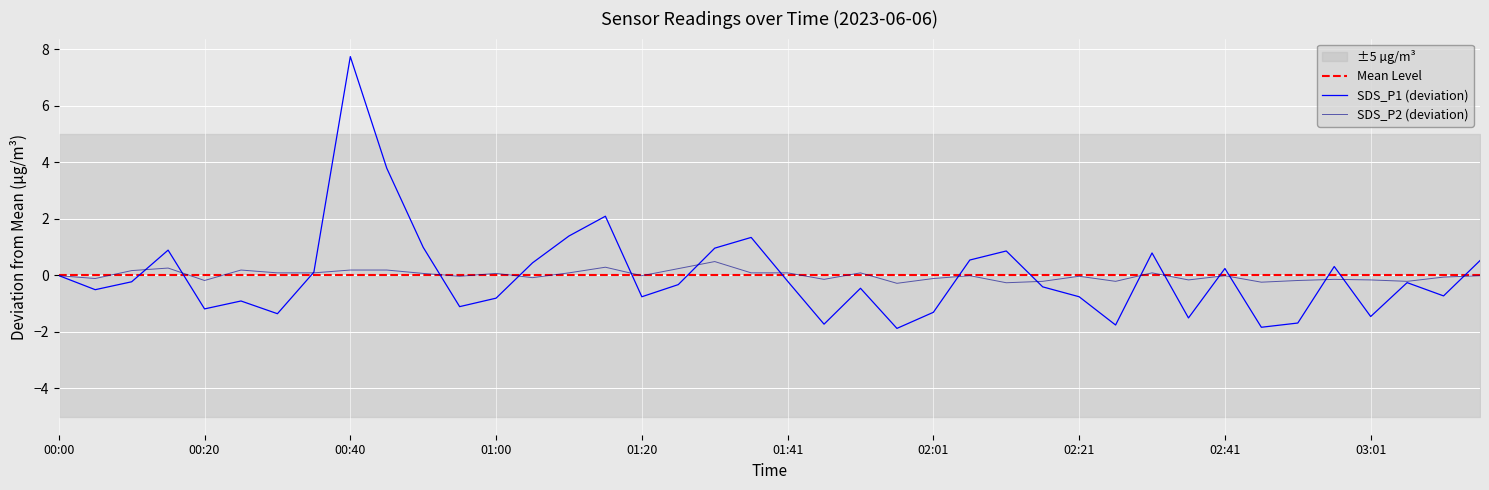

What is the highest value of the SDS_P2 (deviation) series?

0.5